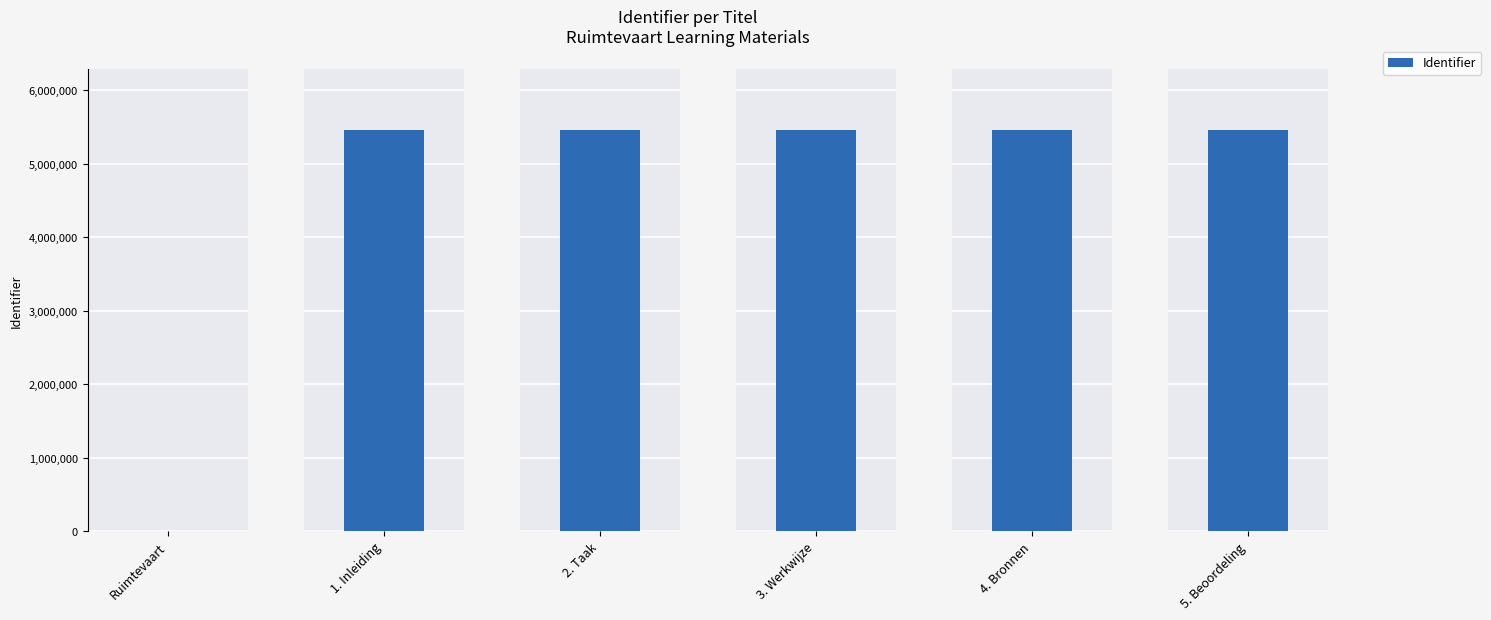

Is it true that the value at 3. Werkwijze is 5466045?

True